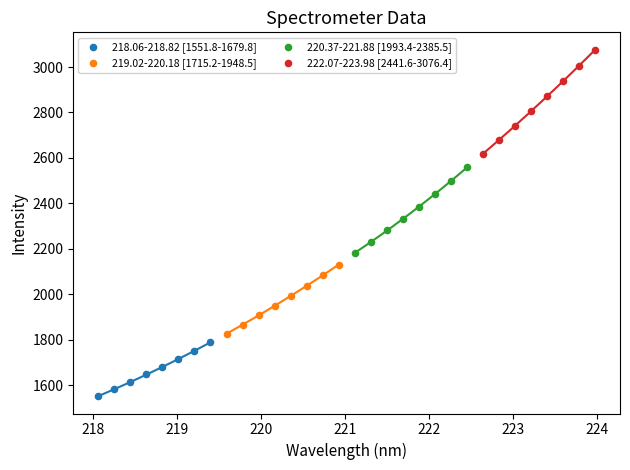

Which series contains the lowest Y value?

218.06-218.82 [1551.8-1679.8]